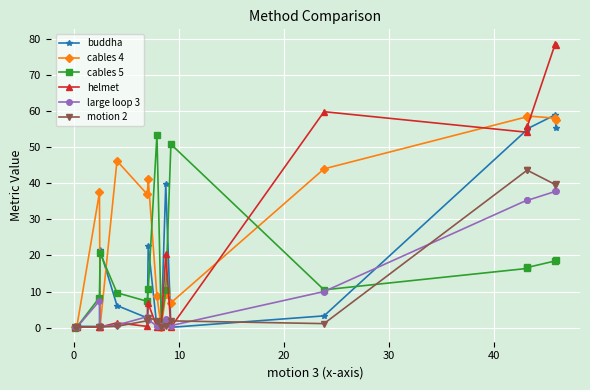

What is the difference between the maximum and minimum values in the helmet series?

78.5